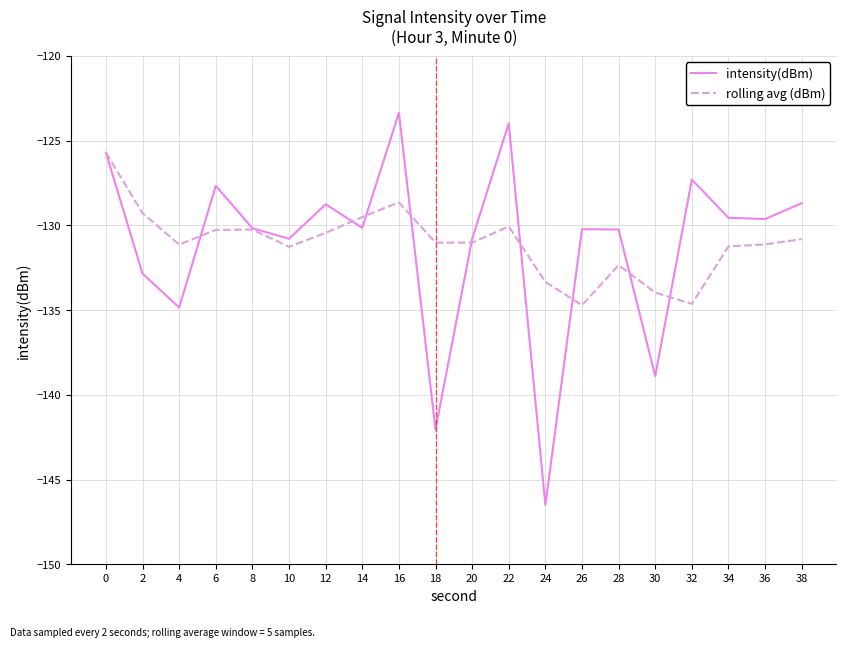

What is the average value of the intensity(dBm) series?

-131.1